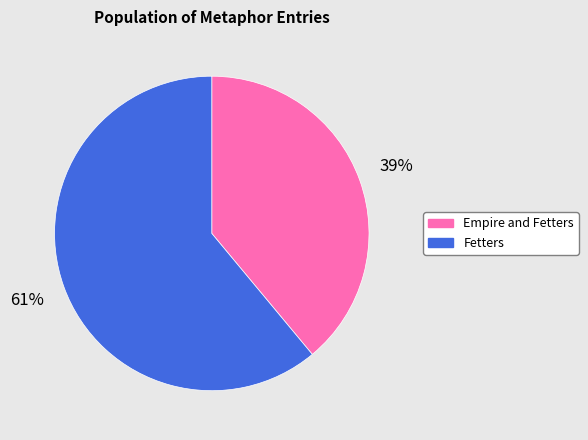

Count the number of slices in the pie.

2